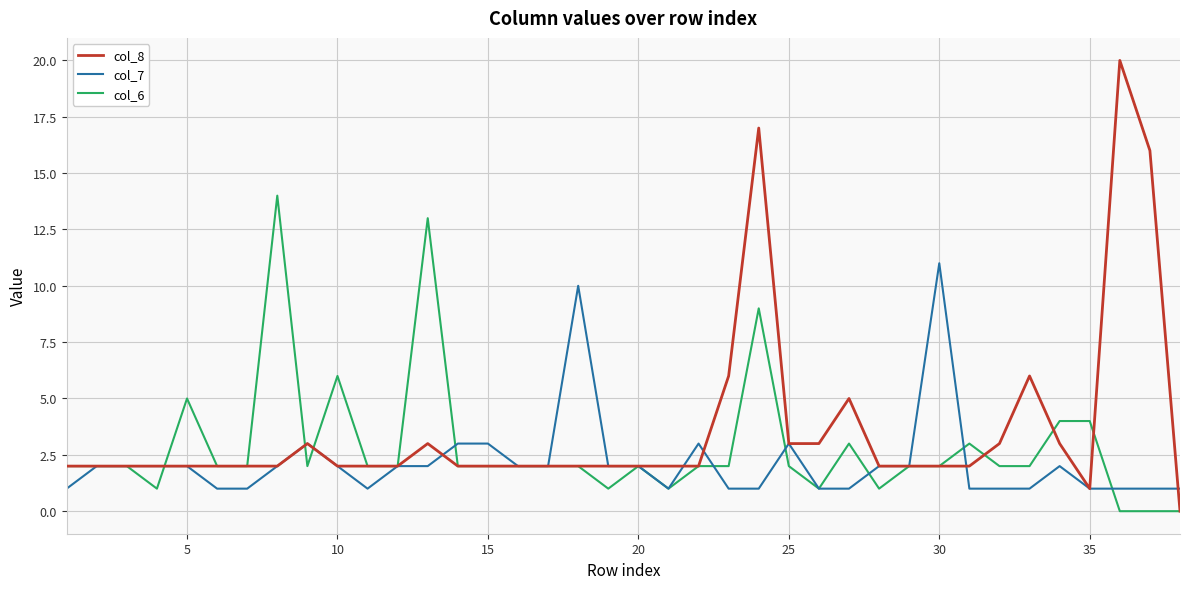

How many lines are shown in the chart?

3